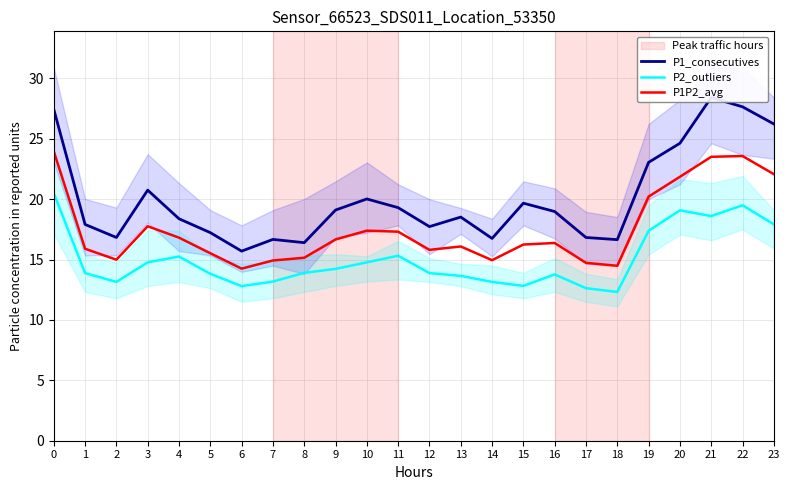

What is the value of the P2_outliers point at the 7th from the left?

12.8